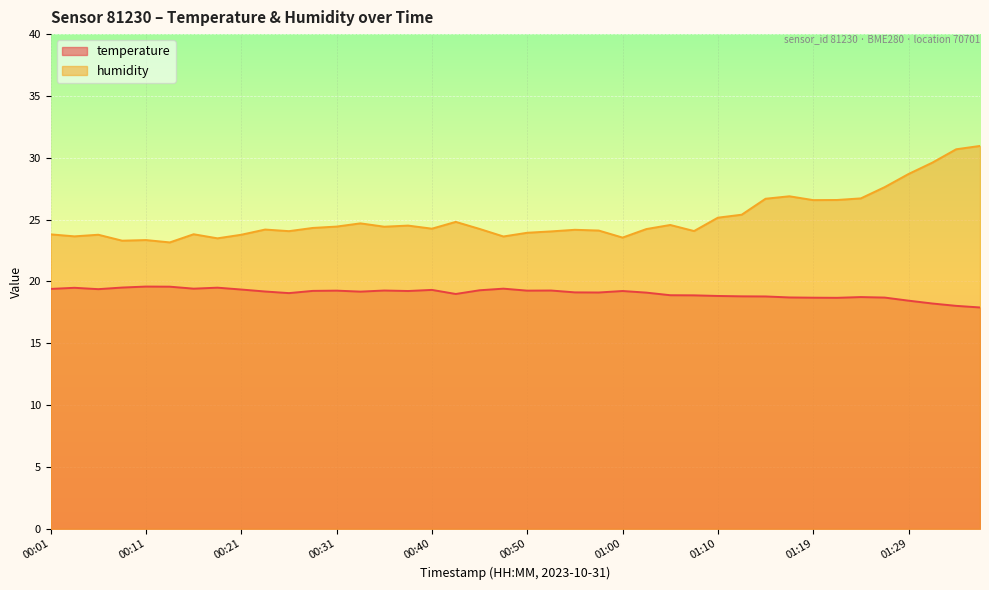

The humidity series shows 32.3 at 00:40. True or false?

False